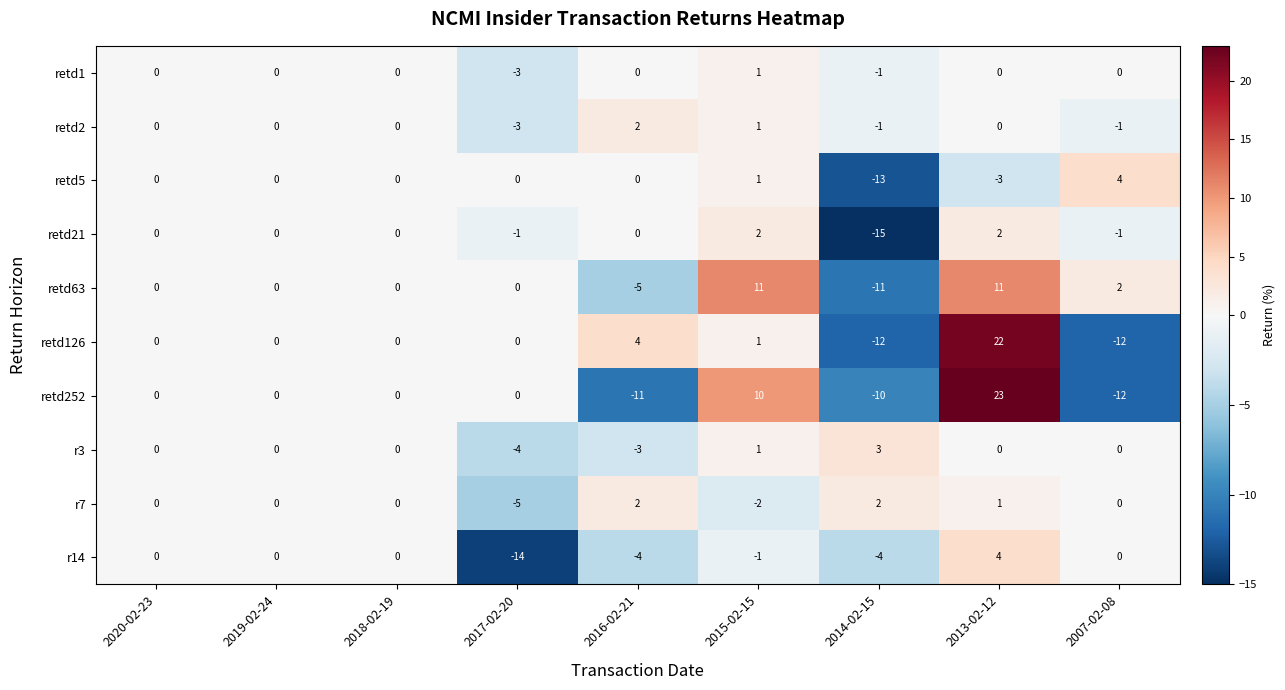

What is the spread (max minus min) of values at 2017-02-20?

14